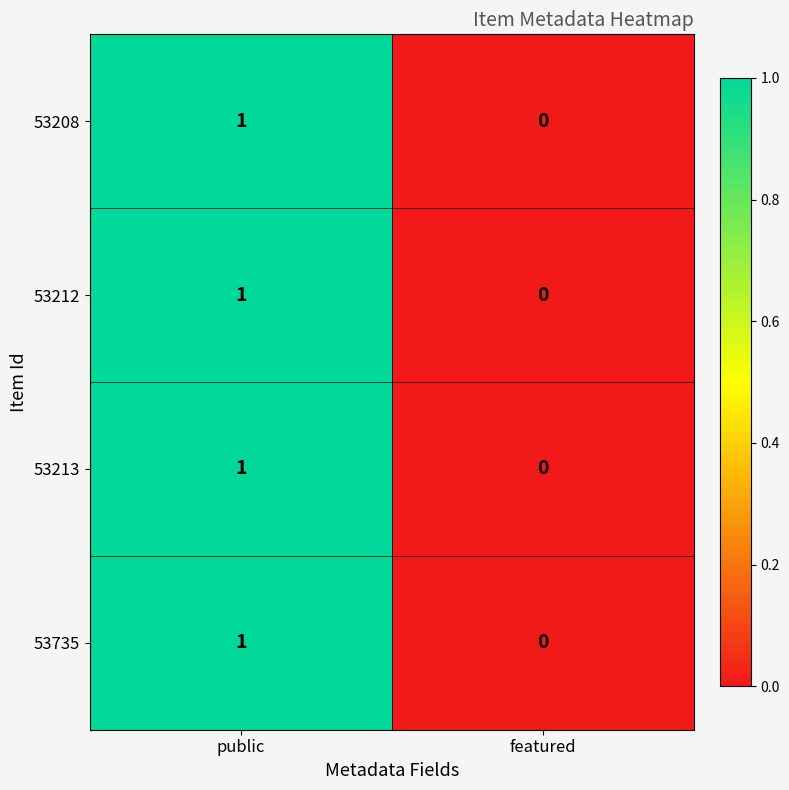

Which category has the highest value across all series?

public